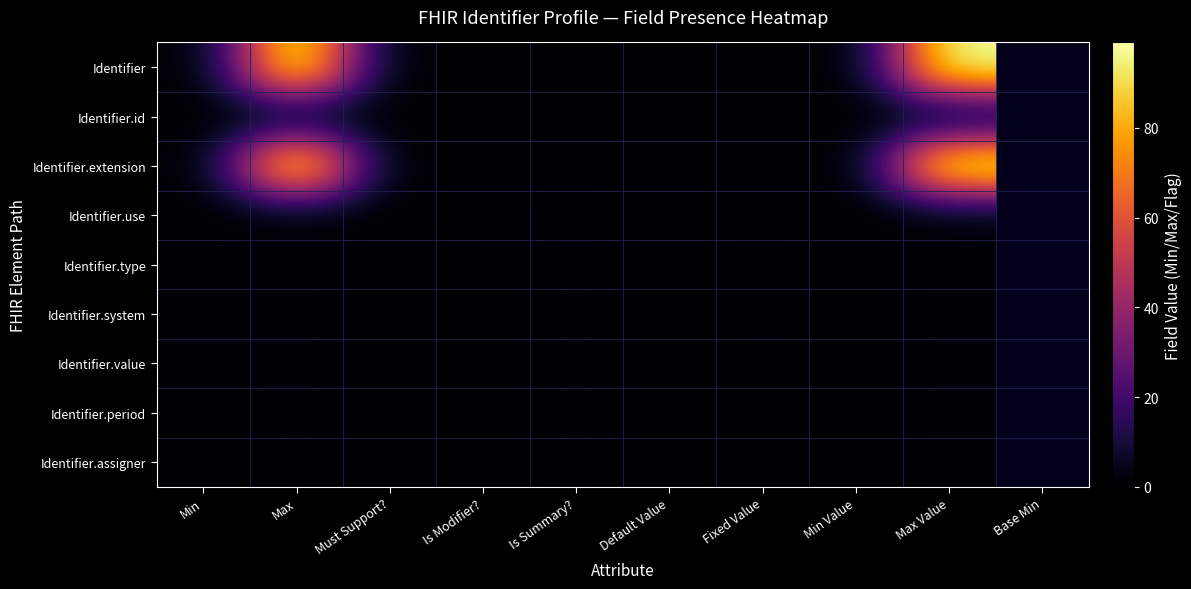

Which series has the largest total across all categories?

Identifier